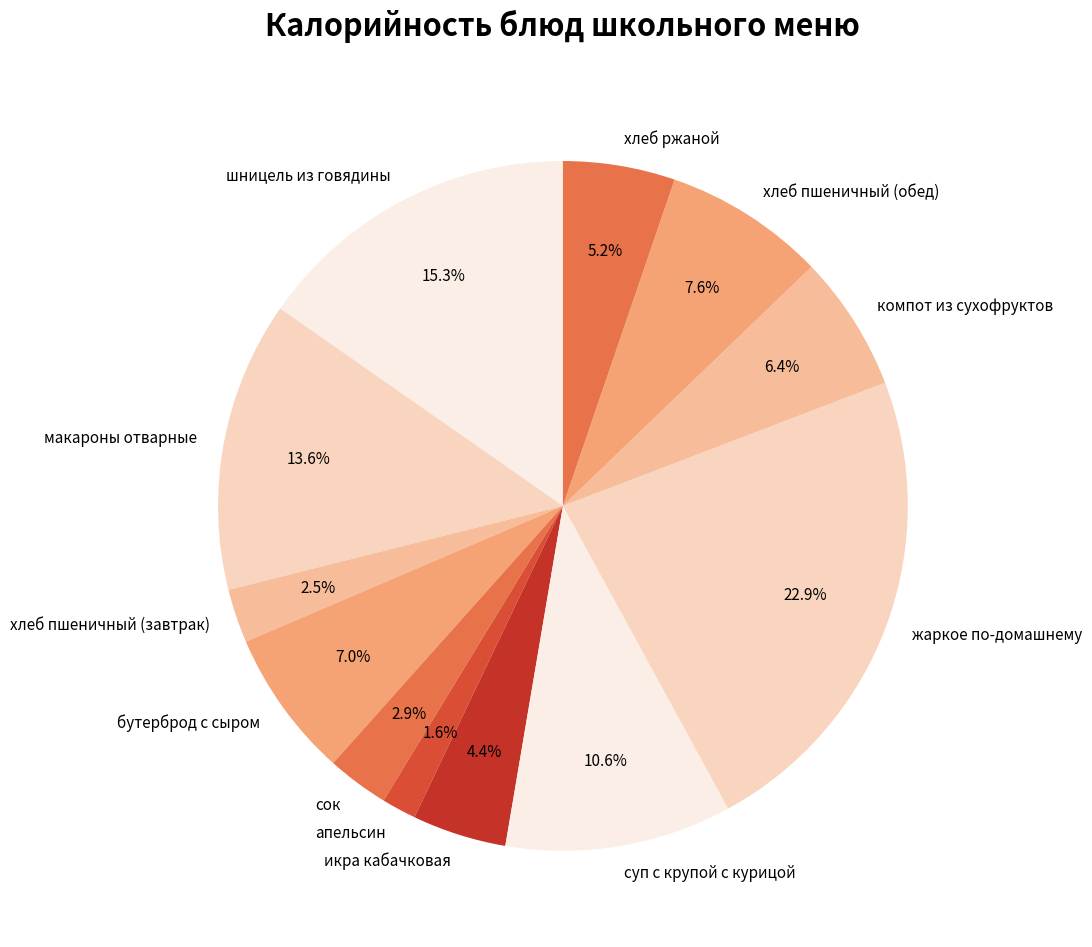

To the nearest percent, what is the difference between the largest and smallest slice percentages?

21%